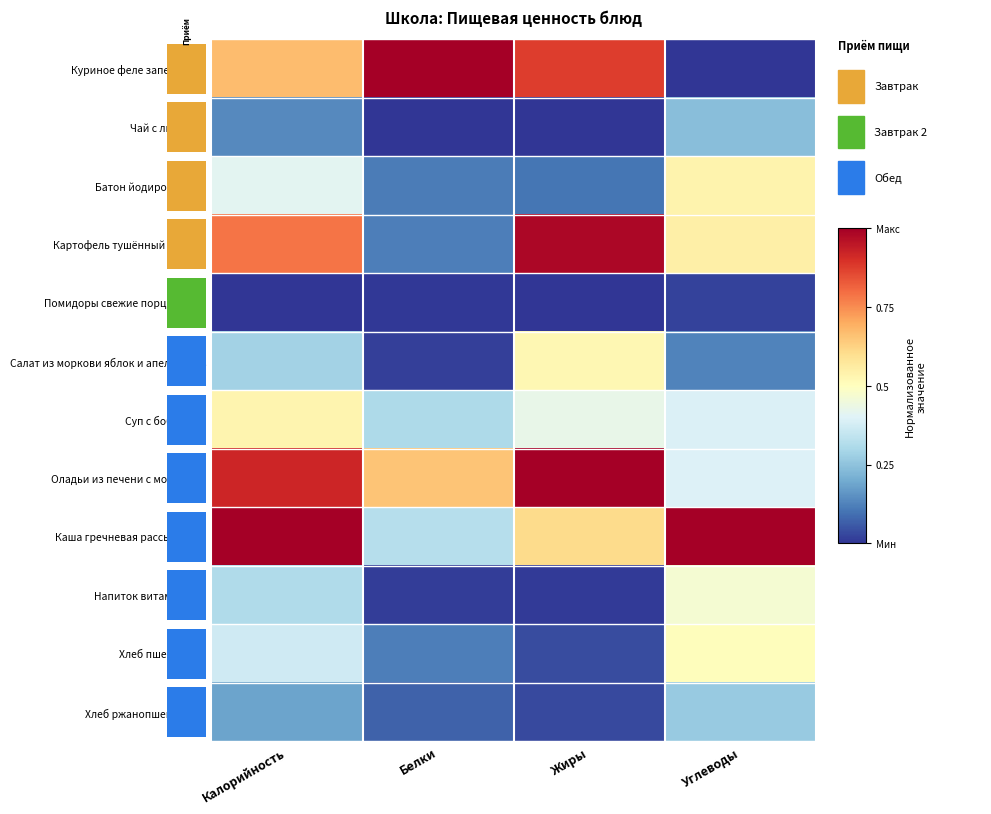

Is it true that Напиток витаминный equals 0.0 at Белки?

False